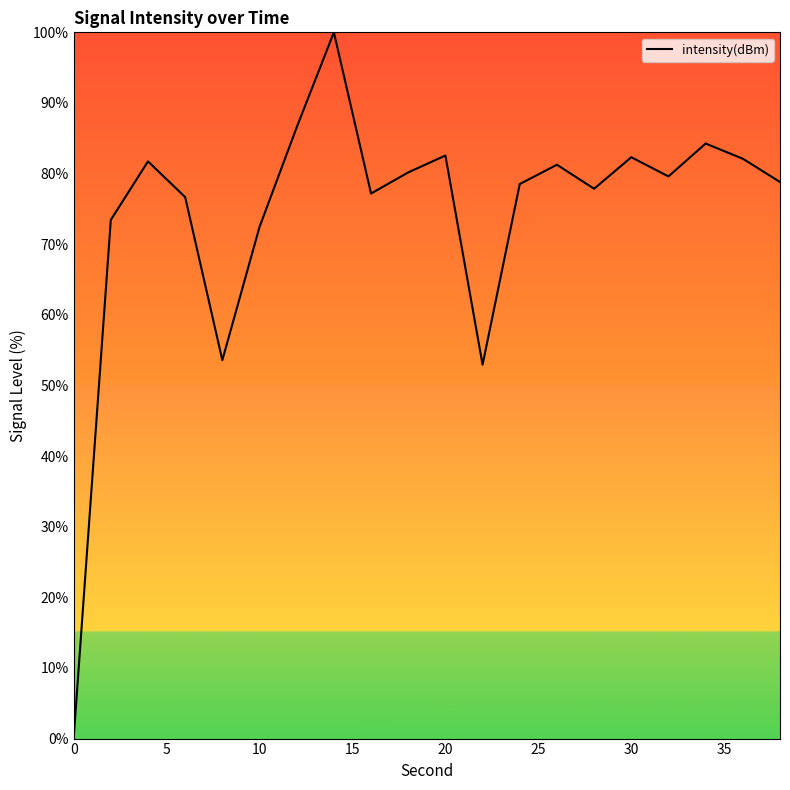

What is the average value?

74.1